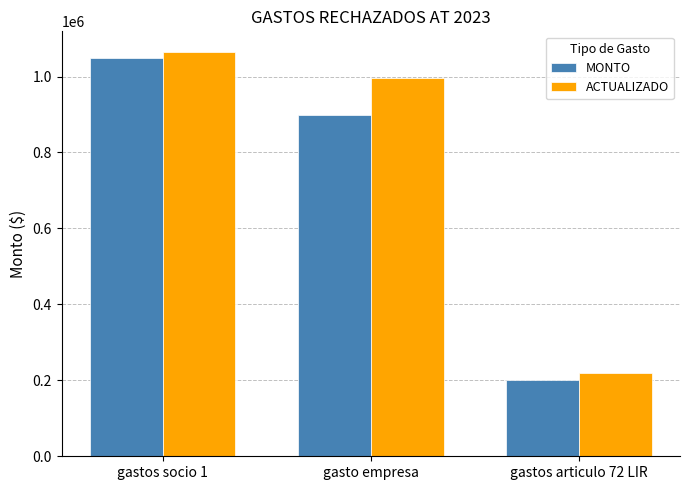

Reading right to left, what are all the values shown in this chart?

MONTO: gastos articulo 72 LIR=202027	gasto empresa=900000	gastos socio 1=1050000
ACTUALIZADO: gastos articulo 72 LIR=219805	gasto empresa=997200	gastos socio 1=1065750